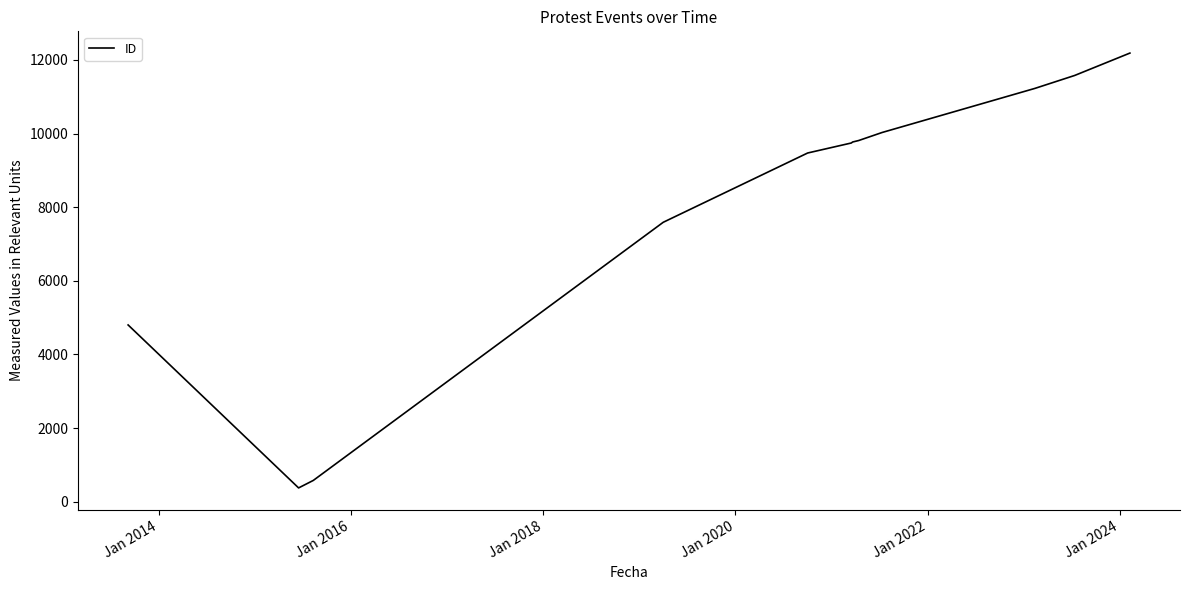

What is the minimum value shown in the chart?

375